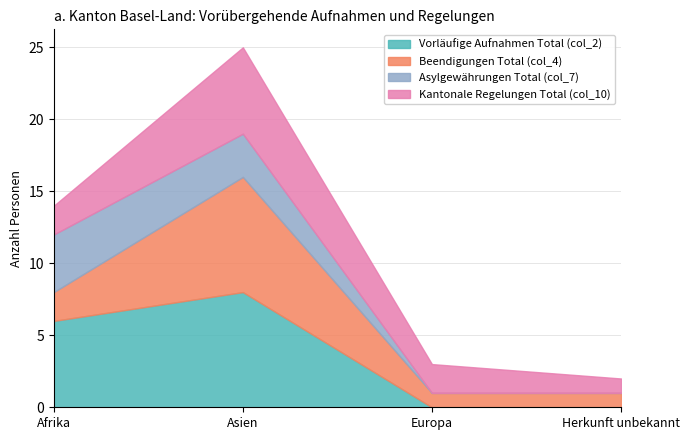

At which label does Beendigungen Total (col_4) reach its peak?

Asien